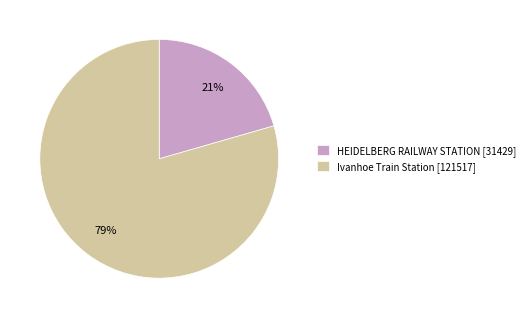

How many slices are in this pie chart?

2